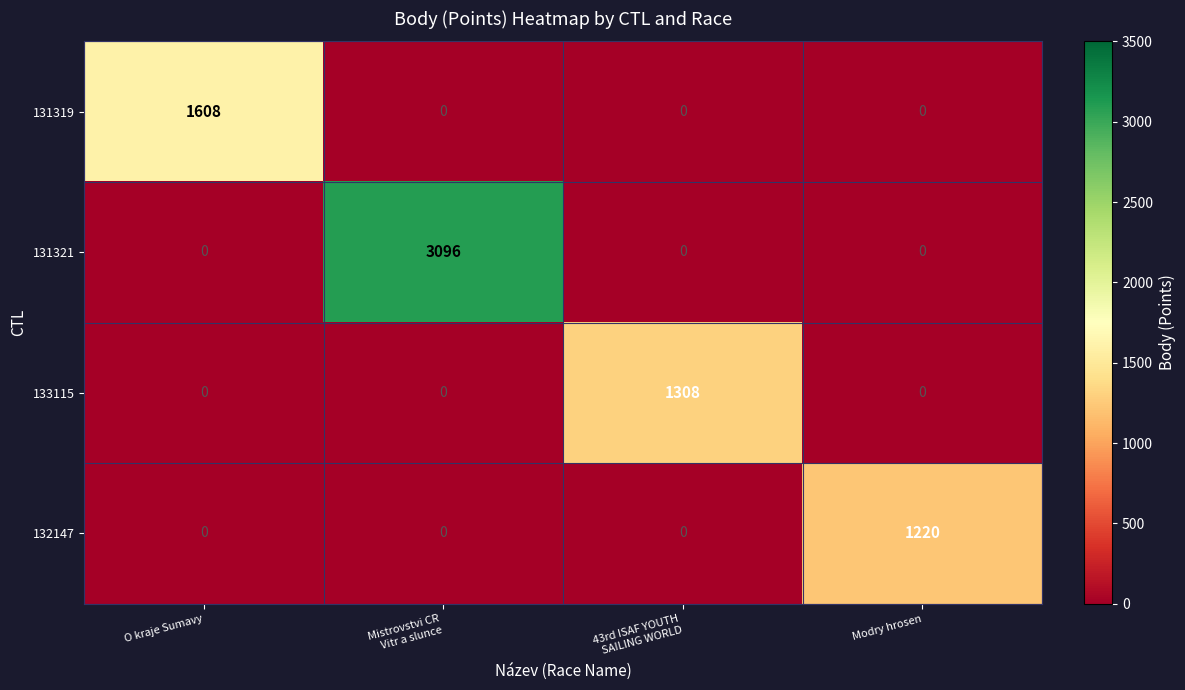

At how many categories does at least one series exceed 2853?

1